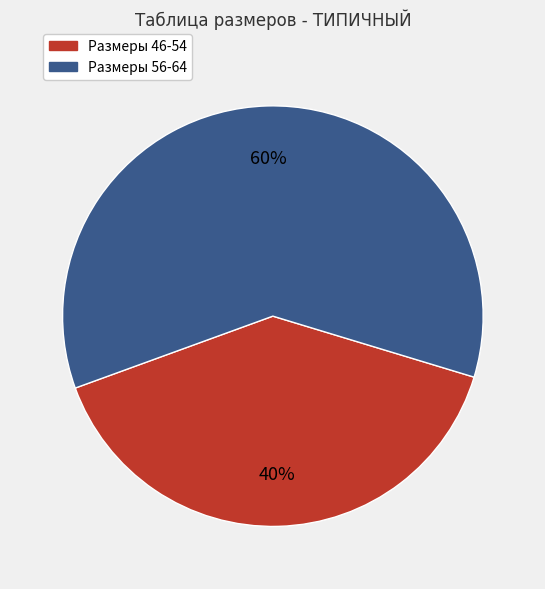

To the nearest percent, what is the difference between the largest and smallest slice percentages?

20%